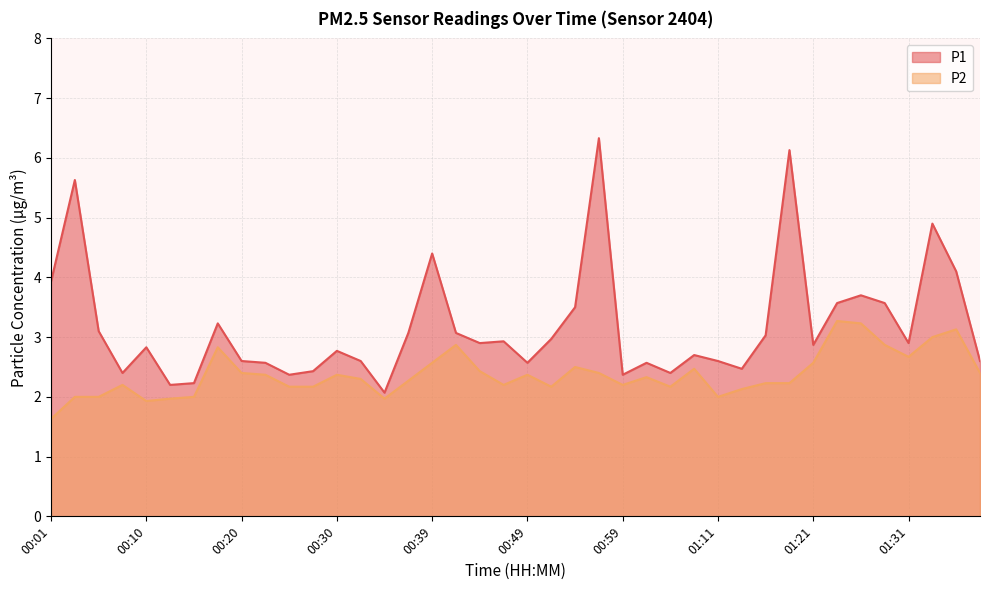

What position from the right is 00:05?

38